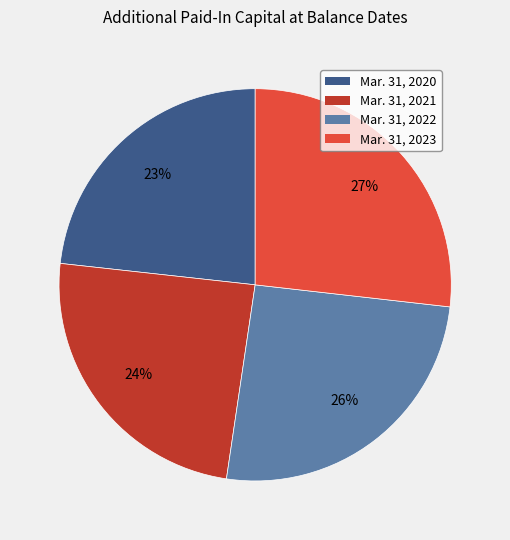

To the nearest percent, what is the combined percentage of Mar. 31, 2021 and Mar. 31, 2023?

51%